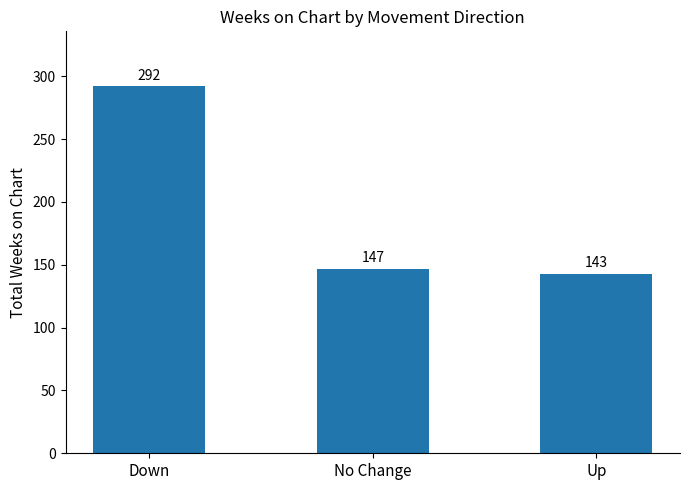

Reading left to right, list all the values displayed in this chart.

Down=292	No Change=147	Up=143